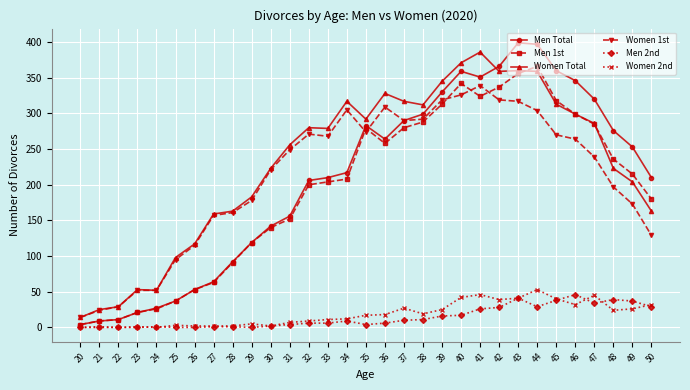

True or false: Men 1st has a value of 96 at 30.

False